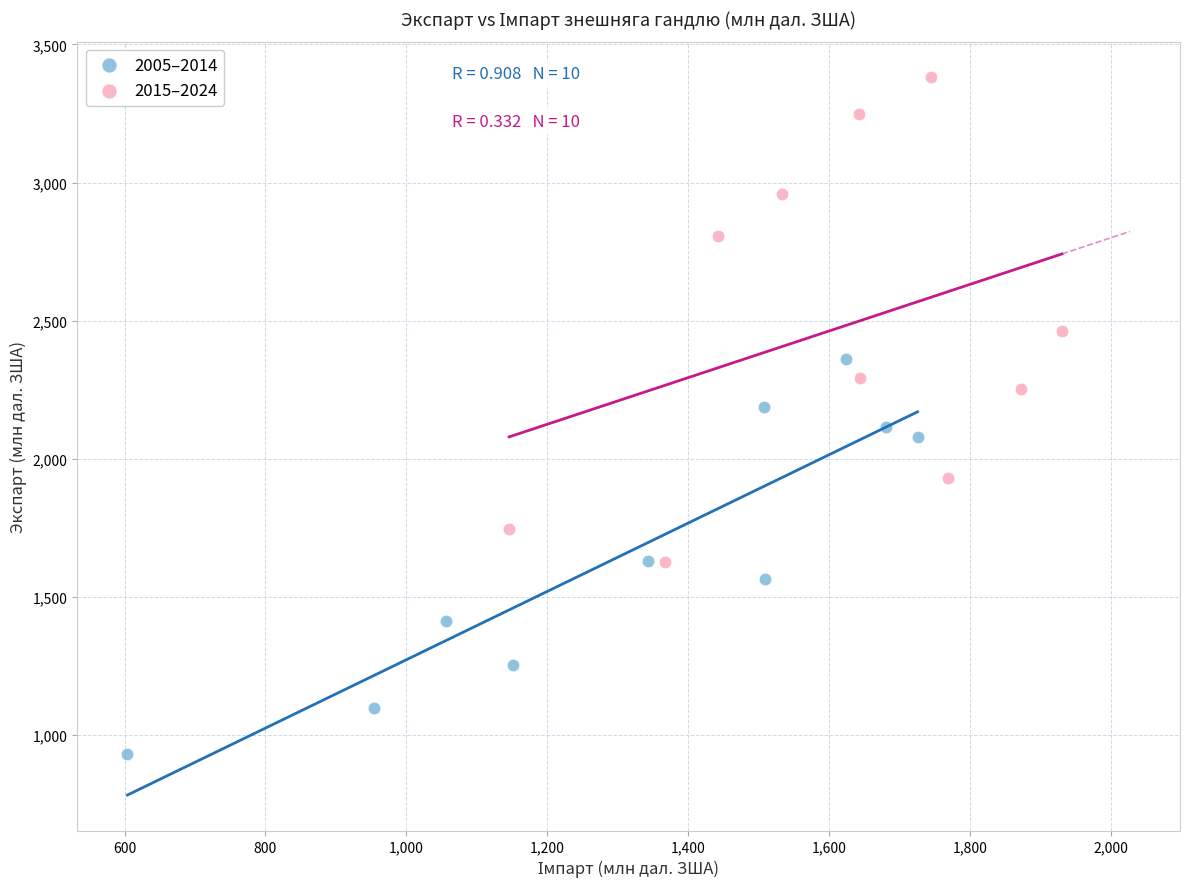

Which series contains the lowest Y value?

2005–2014